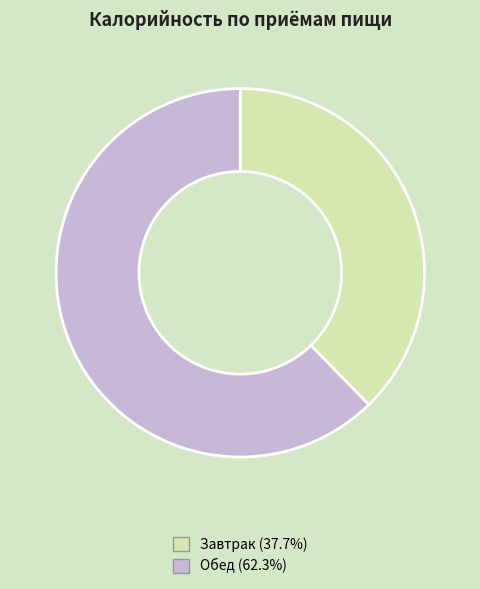

Is Обед the majority of the pie?

Yes